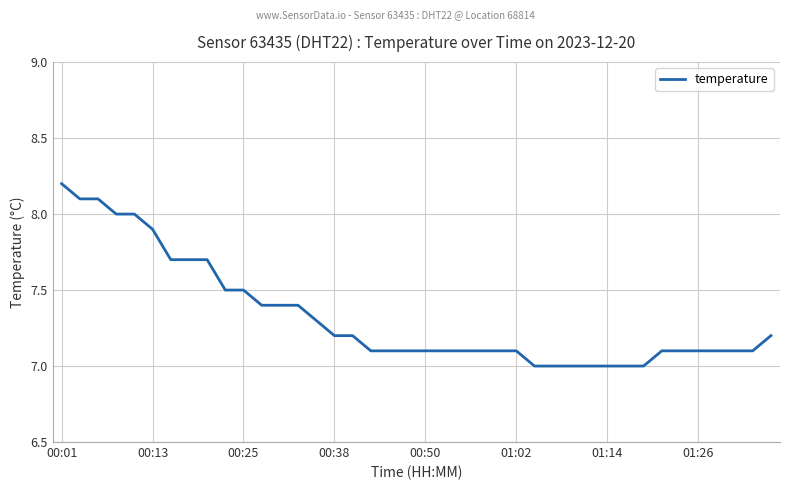

Reading right to left, what are all the values shown in this chart?

7.2	7.1	7.1	7.1	7.1	7.1	7.1	7.0	7.0	7.0	7.0	7.0	7.0	7.0	7.1	7.1	7.1	7.1	7.1	7.1	7.1	7.1	7.1	7.2	7.2	7.3	7.4	7.4	7.4	7.5	7.5	7.7	7.7	7.7	7.9	8.0	8.0	8.1	8.1	8.2